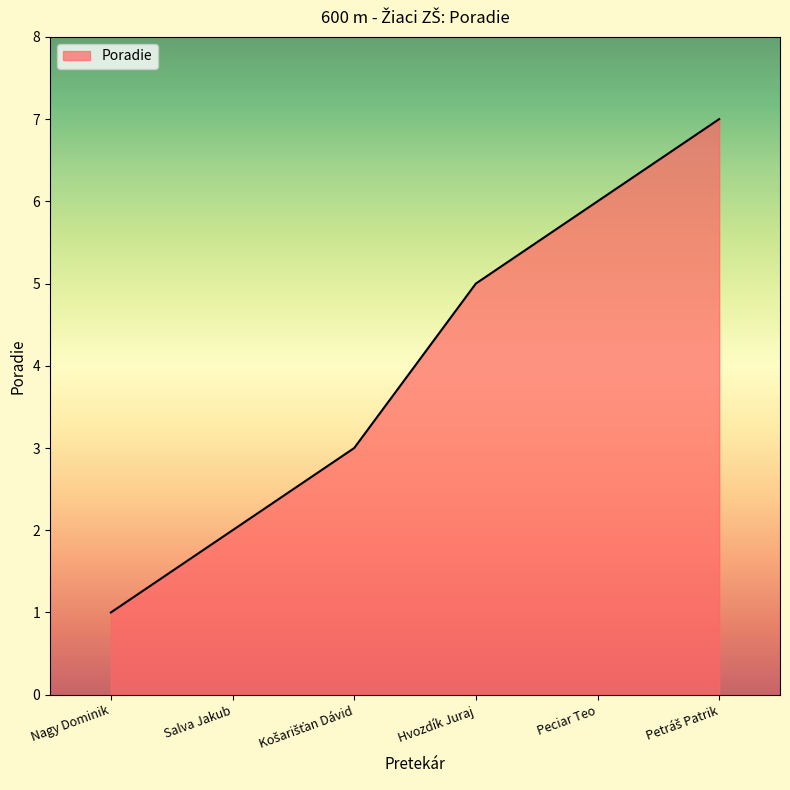

Is it true that the value at Nagy Dominik is 1?

True